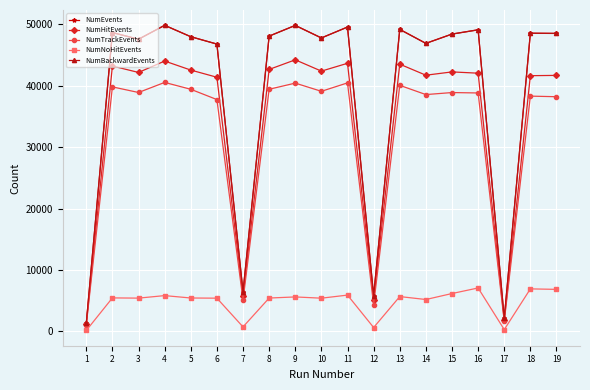

How many lines are shown in the chart?

5